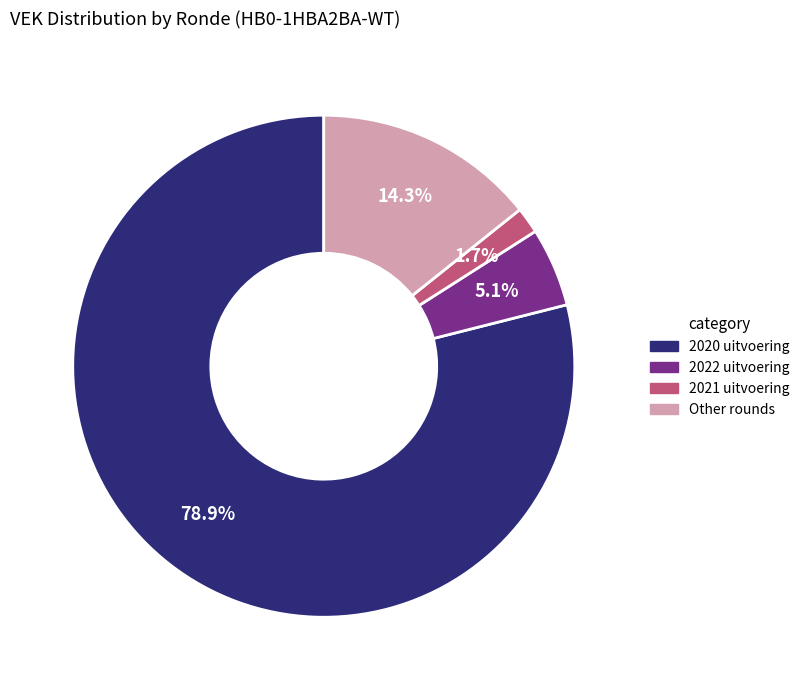

Does any single category account for the majority?

Yes